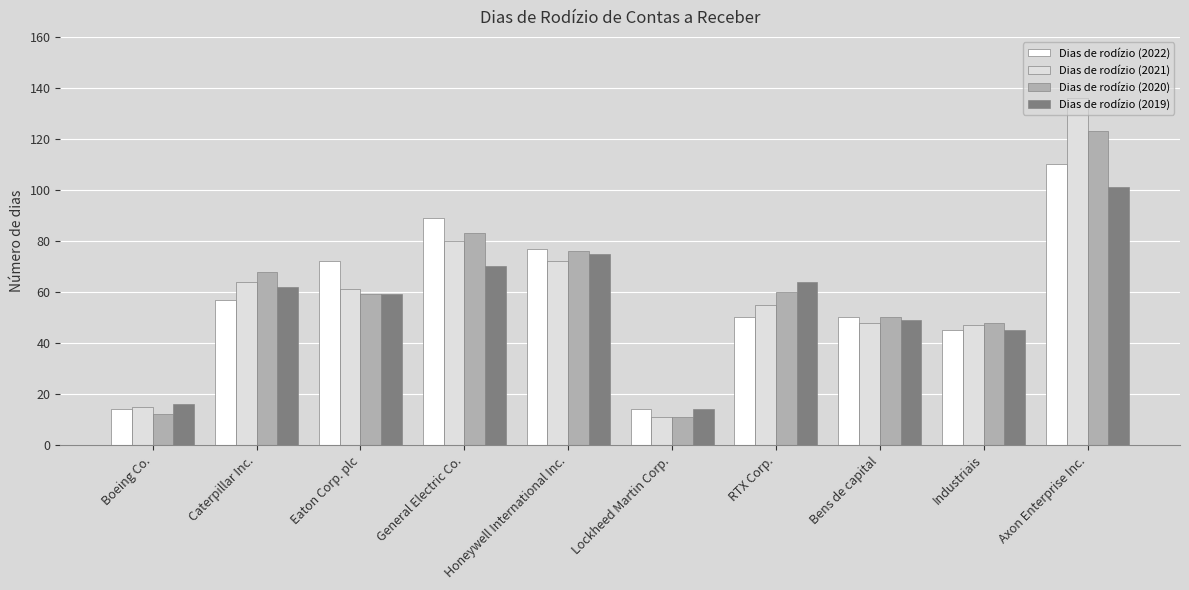

What is the total value across all series at Honeywell International Inc.?

300